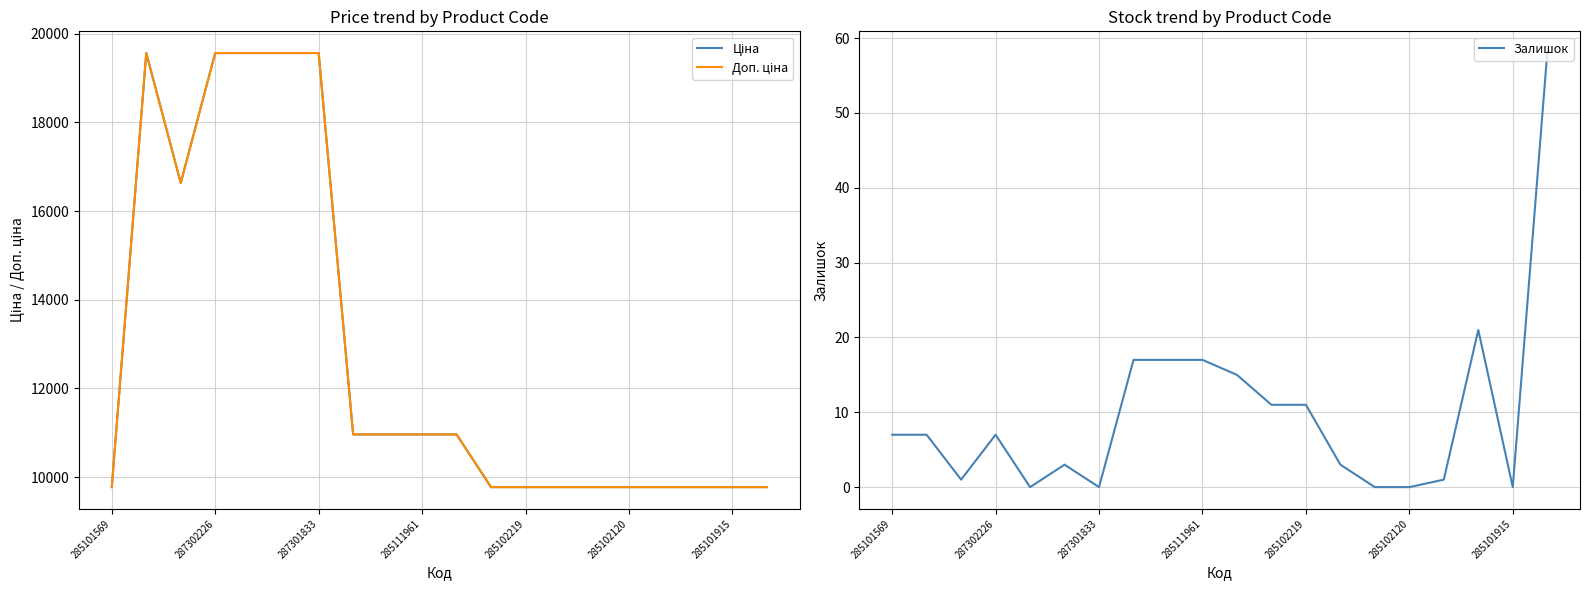

Reading left to right, what are all the values shown in this chart?

Ціна: 9775.5	19564.9	16636.8	19564.9	19564.9	19564.9	19564.9	10964.4	10964.4	10964.4	10964.4	9775.5	9775.5	9775.5	9775.5	9775.5	9775.5	9775.5	9775.5	9775.5
Доп. ціна: 9775.5	19564.9	16636.8	19564.9	19564.9	19564.9	19564.9	10964.4	10964.4	10964.4	10964.4	9775.5	9775.5	9775.5	9775.5	9775.5	9775.5	9775.5	9775.5	9775.5
Залишок: 7.0	7.0	1.0	7.0	0.0	3.0	0.0	17.0	17.0	17.0	15.0	11.0	11.0	3.0	0.0	0.0	1.0	21.0	0.0	58.0